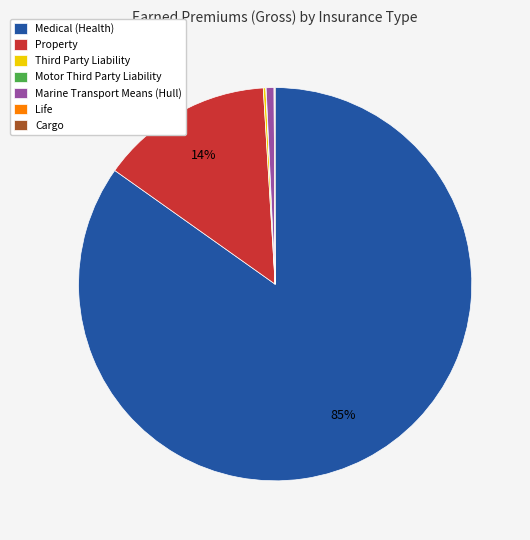

What is the majority slice?

Medical (Health)